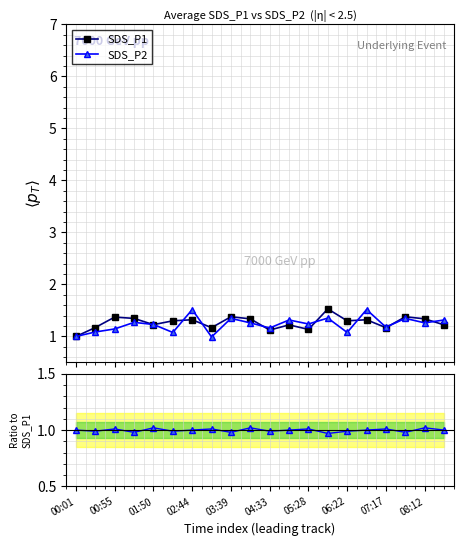

Reading left to right, transcribe all the data shown in this chart.

SDS_P1: 1.0	1.2	1.4	1.3	1.2	1.3	1.3	1.2	1.4	1.3	1.1	1.2	1.1	1.5	1.3	1.3	1.2	1.4	1.3	1.2
SDS_P2: 1.0	1.1	1.1	1.3	1.2	1.1	1.5	1.0	1.3	1.3	1.2	1.3	1.2	1.4	1.1	1.5	1.2	1.3	1.3	1.3
Ratio SDS_P2/SDS_P1: 1.0	1.0	1.0	1.0	1.0	1.0	1.0	1.0	1.0	1.0	1.0	1.0	1.0	1.0	1.0	1.0	1.0	1.0	1.0	1.0